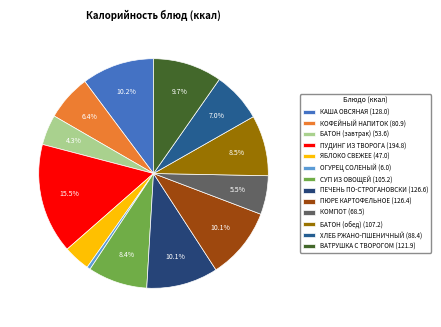

The КАША ОВСЯНАЯ slice represents 10% of the pie. True or false?

True